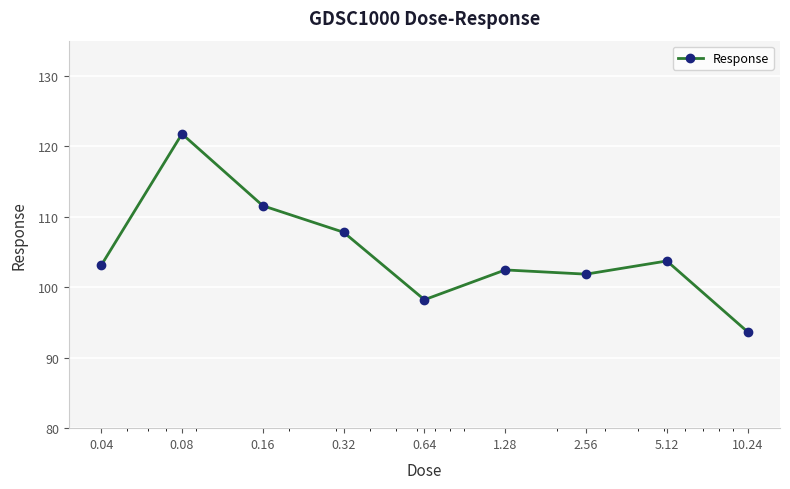

Does the chart have visible grid lines?

Yes